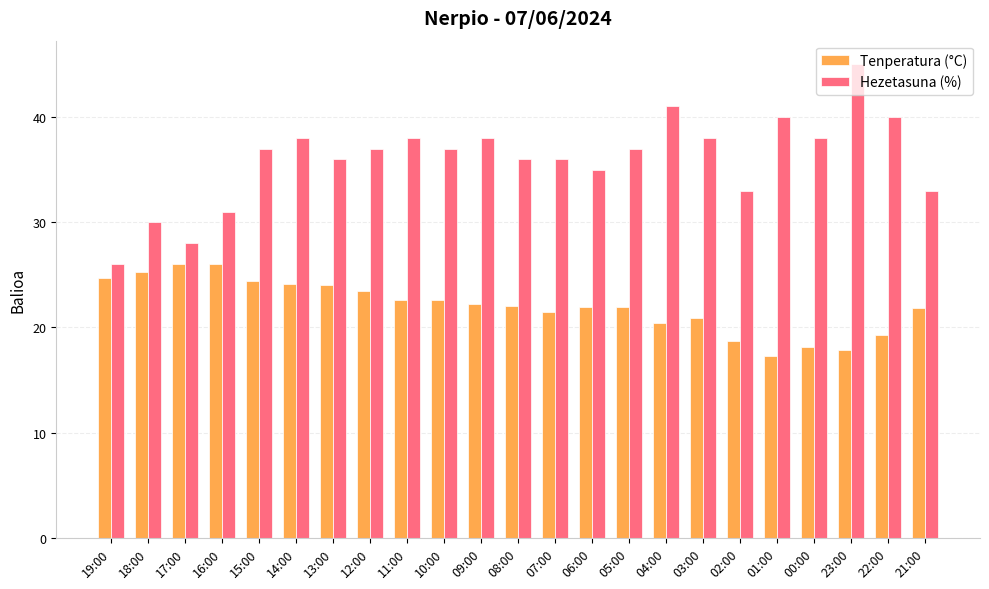

Which series has the largest total across all categories?

Hezetasuna (%)